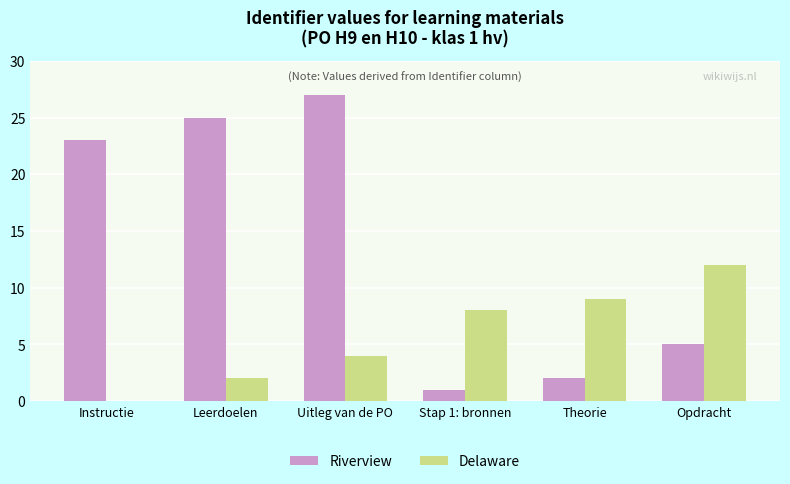

What is the spread (max minus min) of values at Opdracht?

7